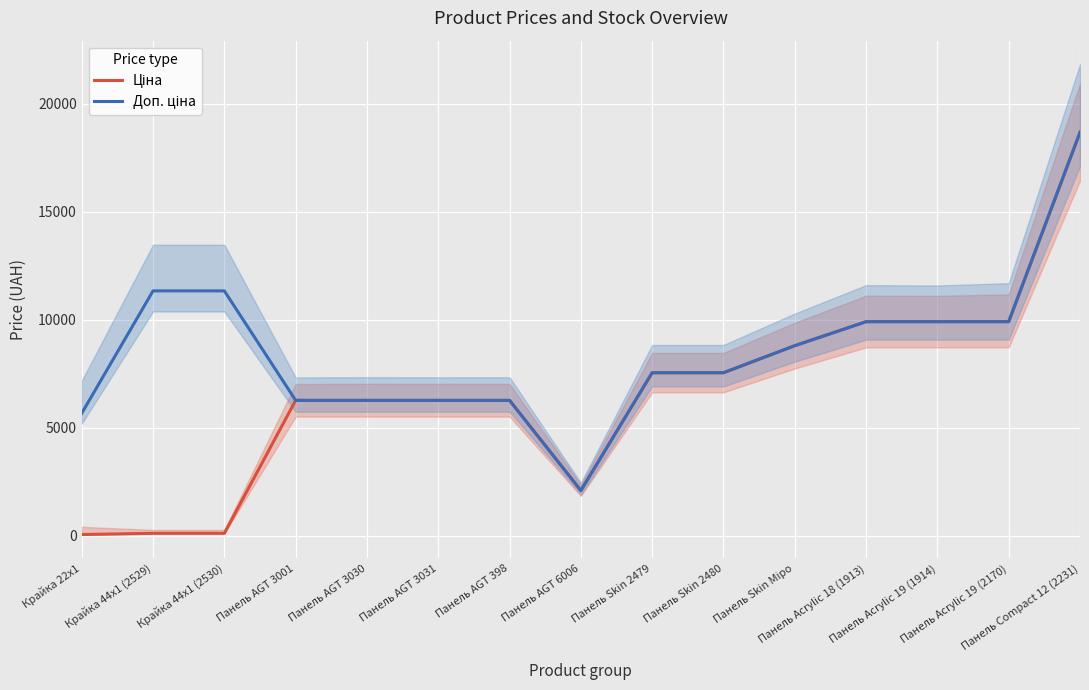

What is the label of the 13th point from the left?

Панель Acrylic 19 (1914)